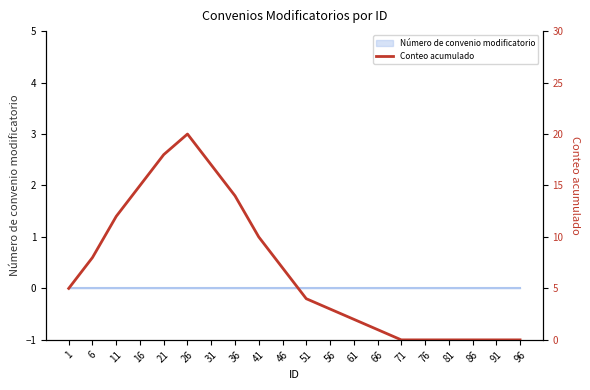

What is the maximum value shown in the chart?

20